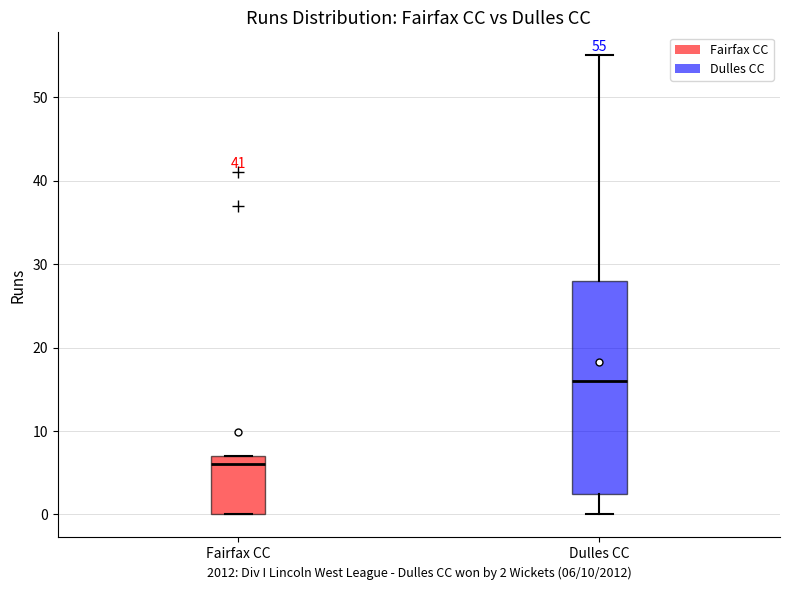

Comparing the boxes themselves (not the whiskers), which one is the tallest?

Dulles CC